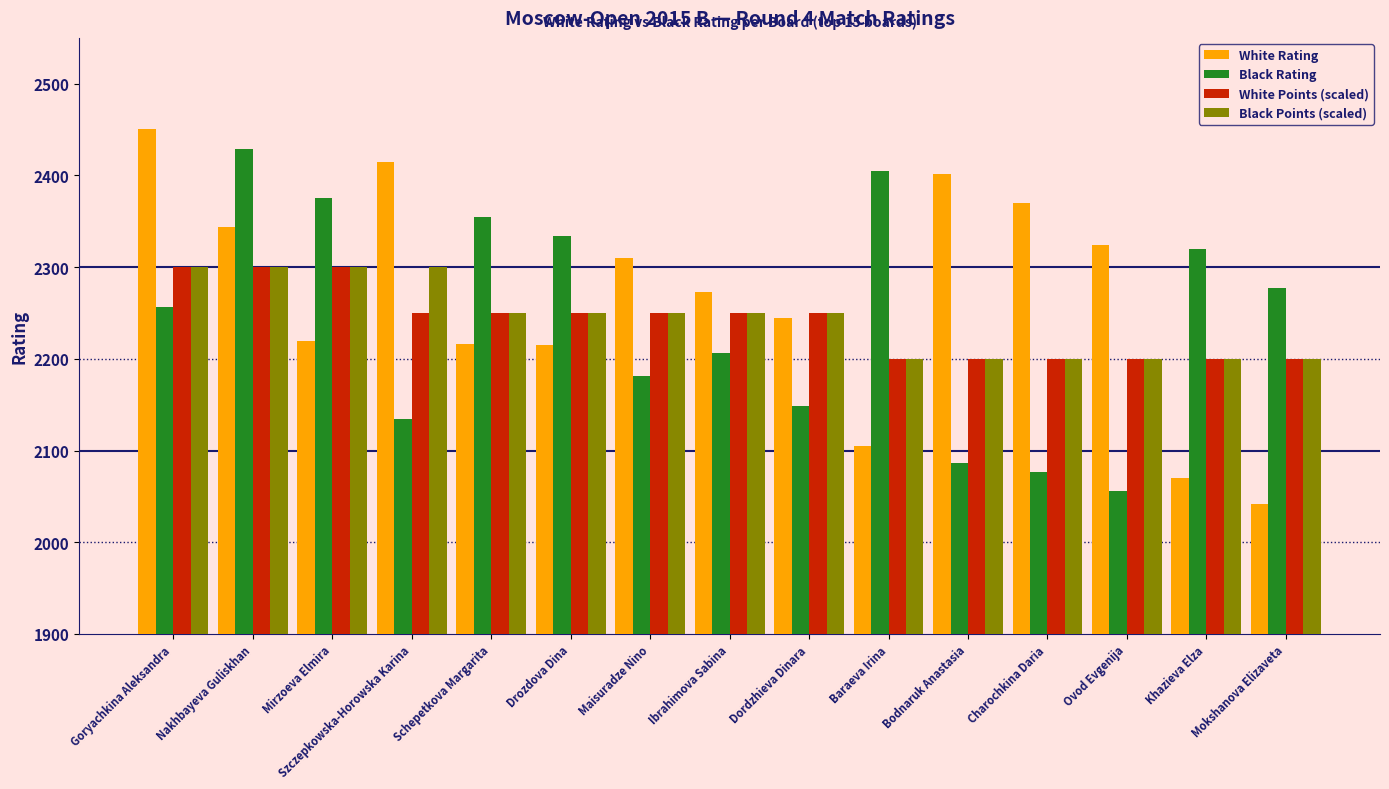

What is the difference between the maximum and minimum values in the White Points (scaled) series?

100